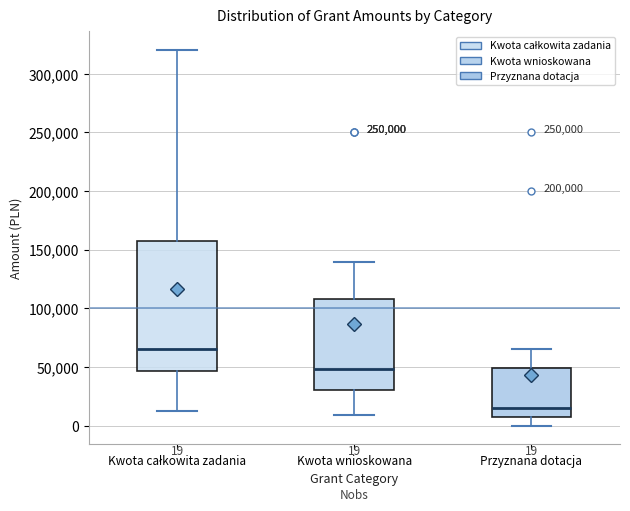

Which box's median line is the highest?

Kwota całkowita zadania